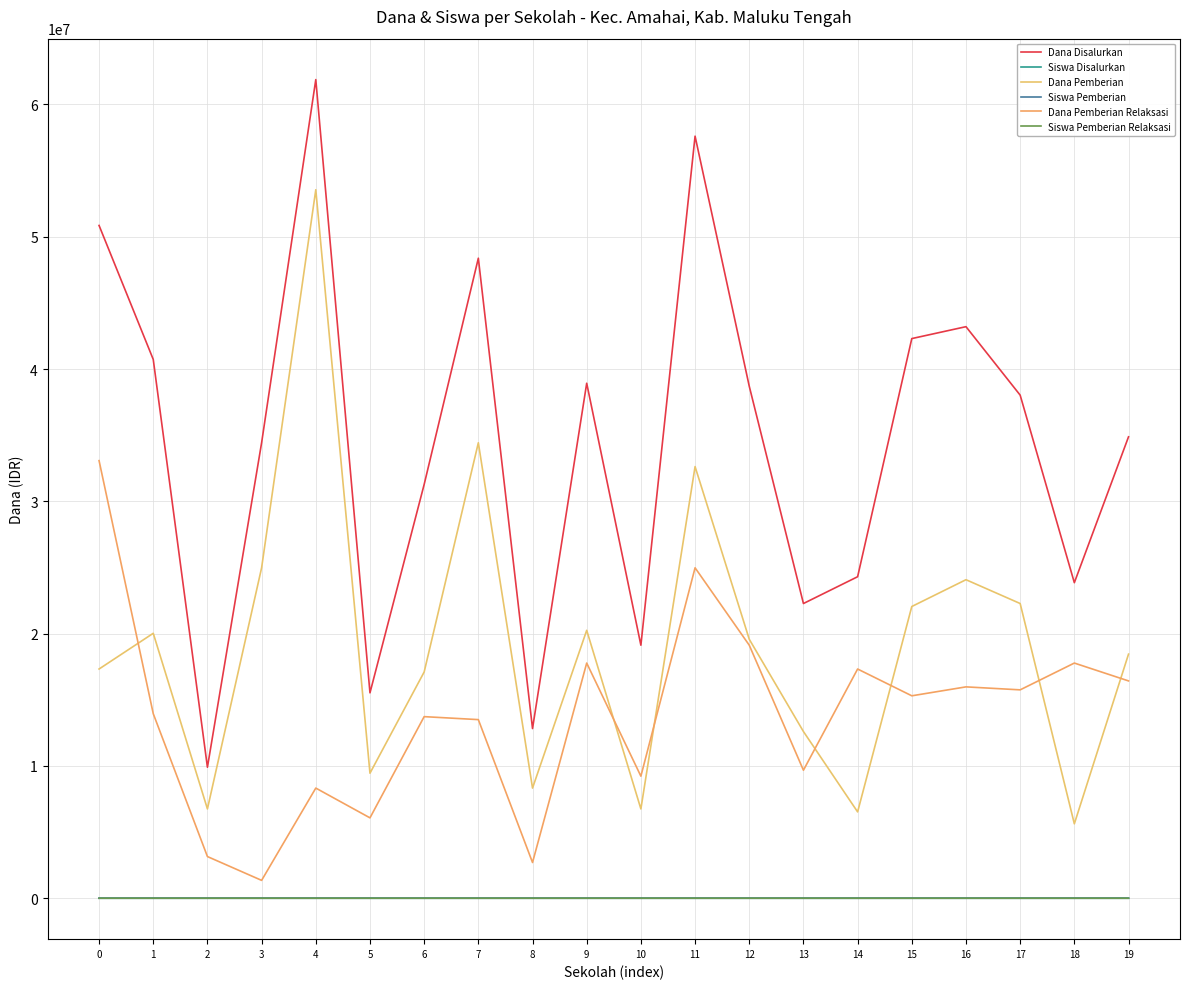

Which series has the widest spread of values?

Dana Disalurkan